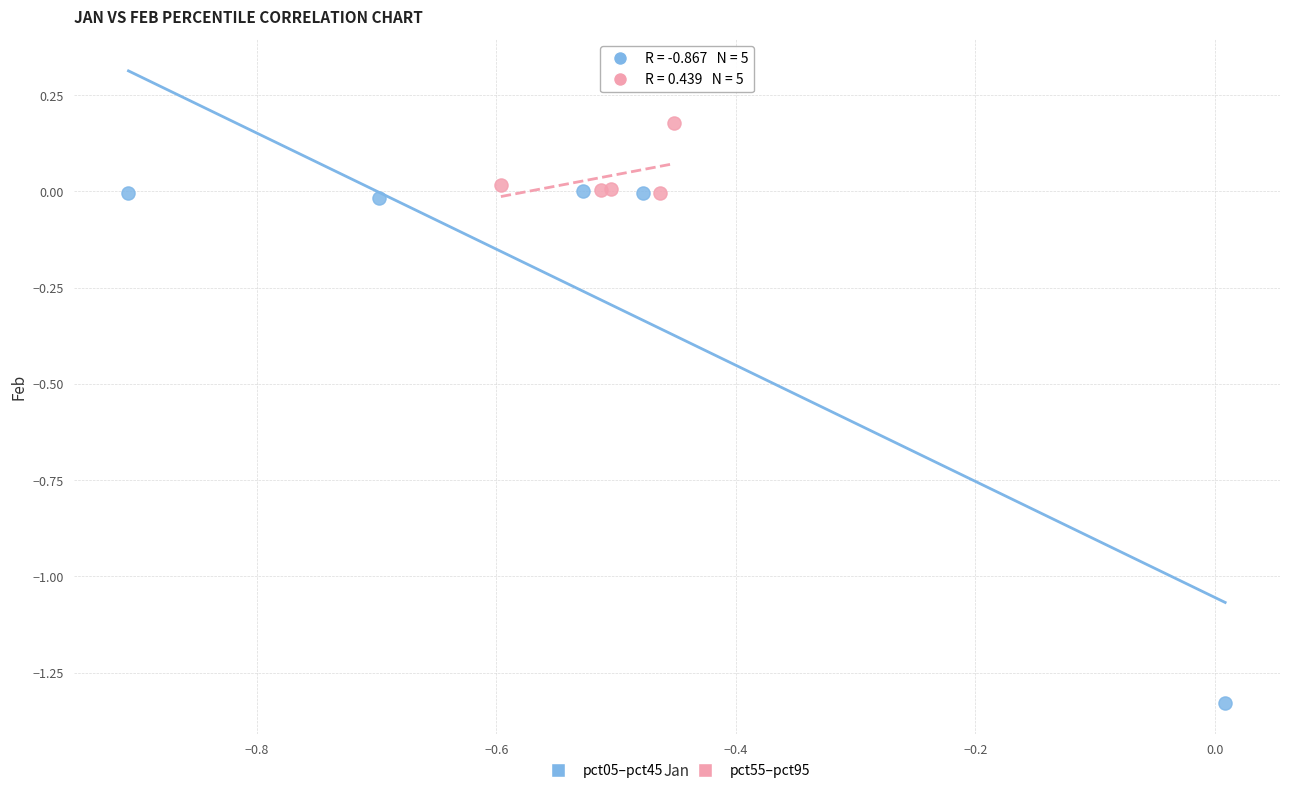

Which series contains the lowest Y value?

pct05–pct45